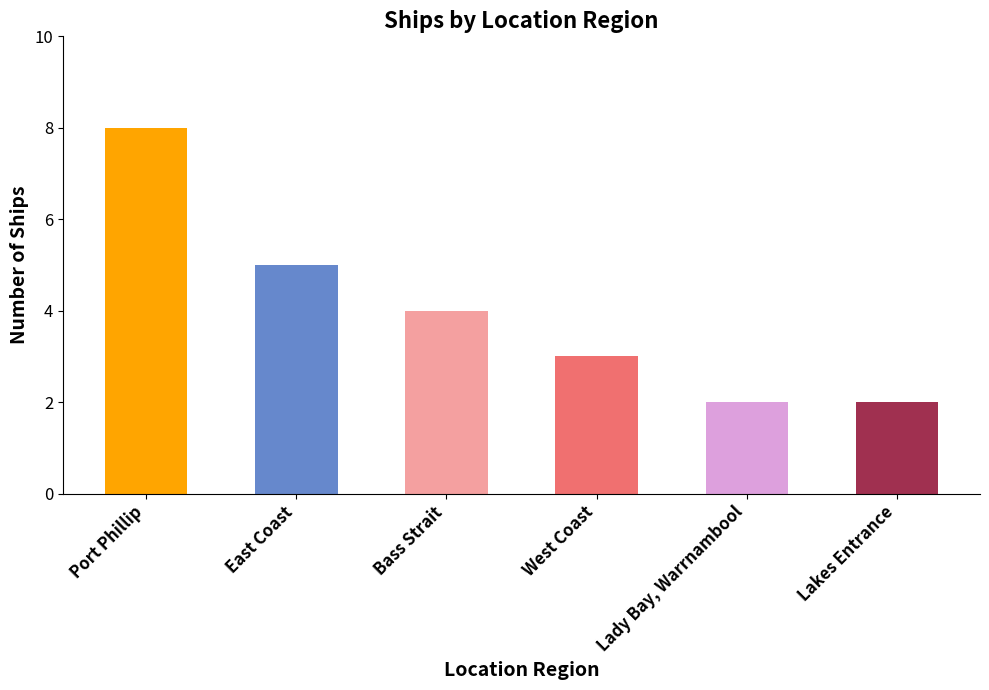

What position from the left is Port Phillip?

1